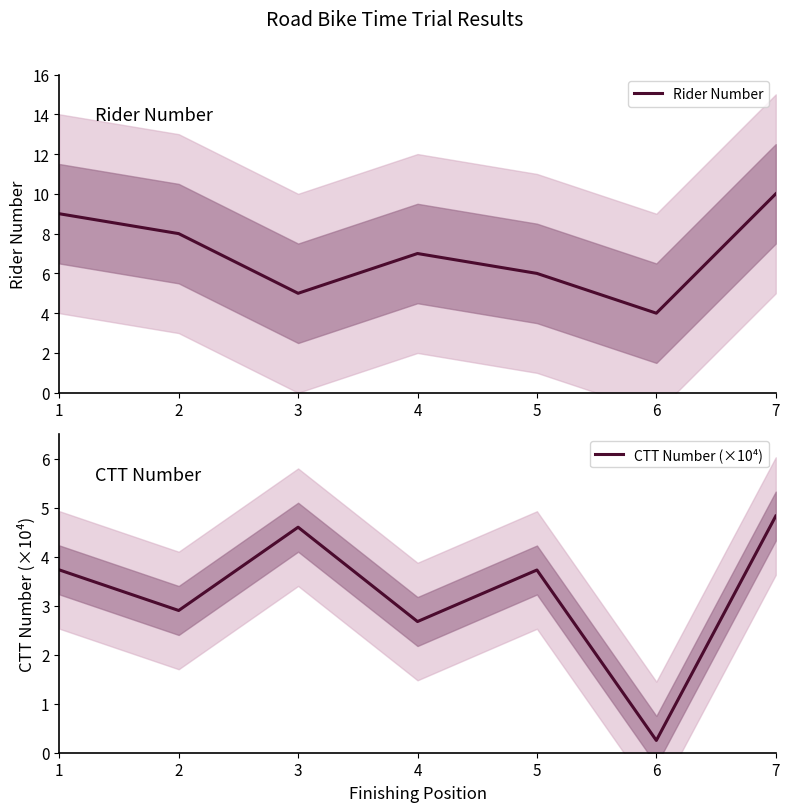

Between 1 and 2, which series saw the biggest shift?

Rider Number